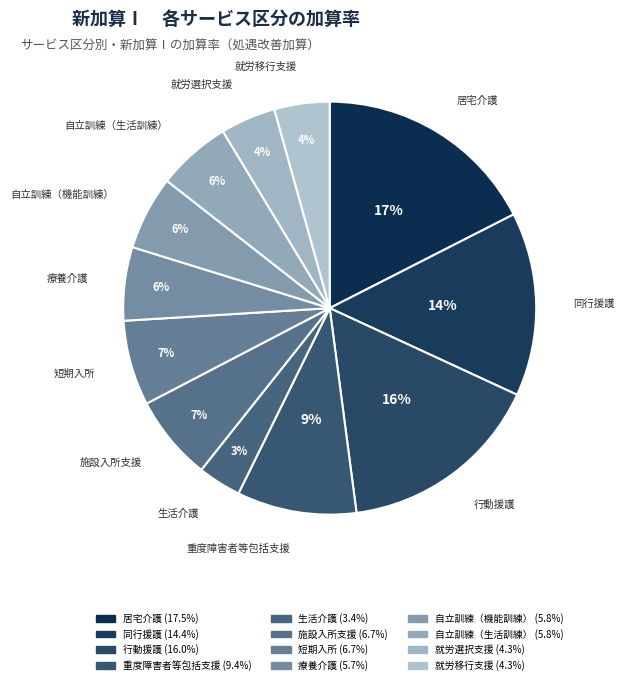

Count the number of slices in the pie.

12